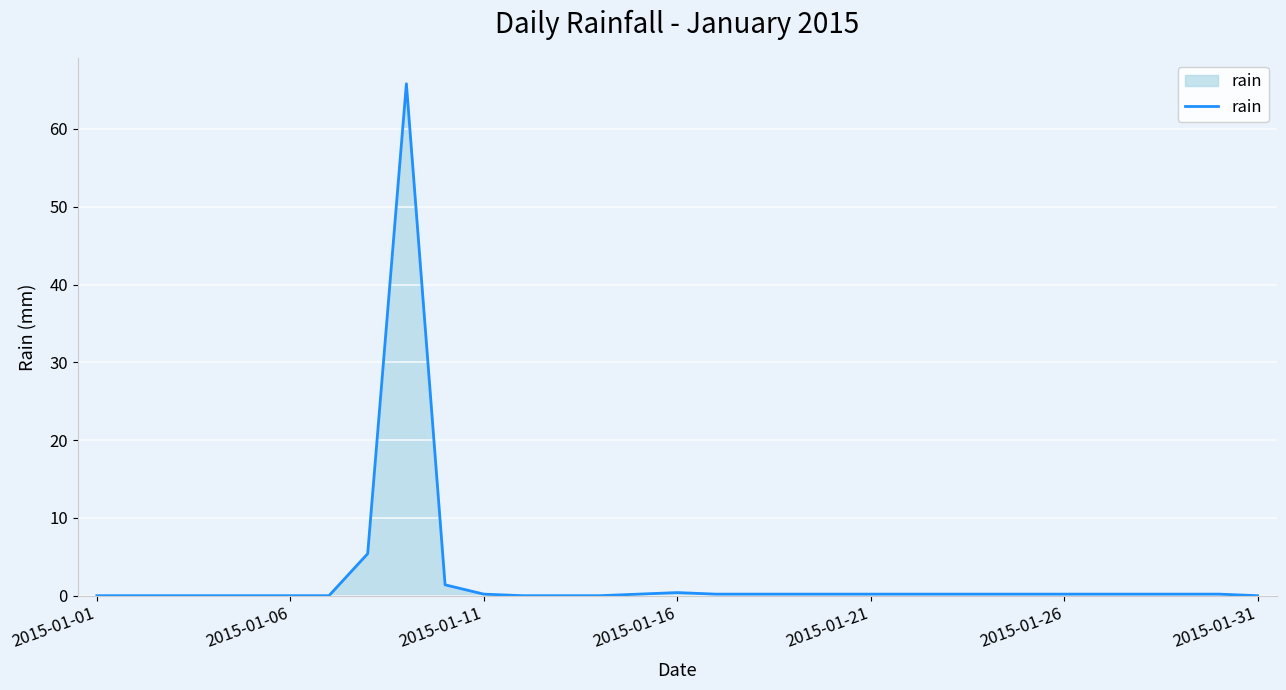

Does the chart have visible grid lines?

Yes